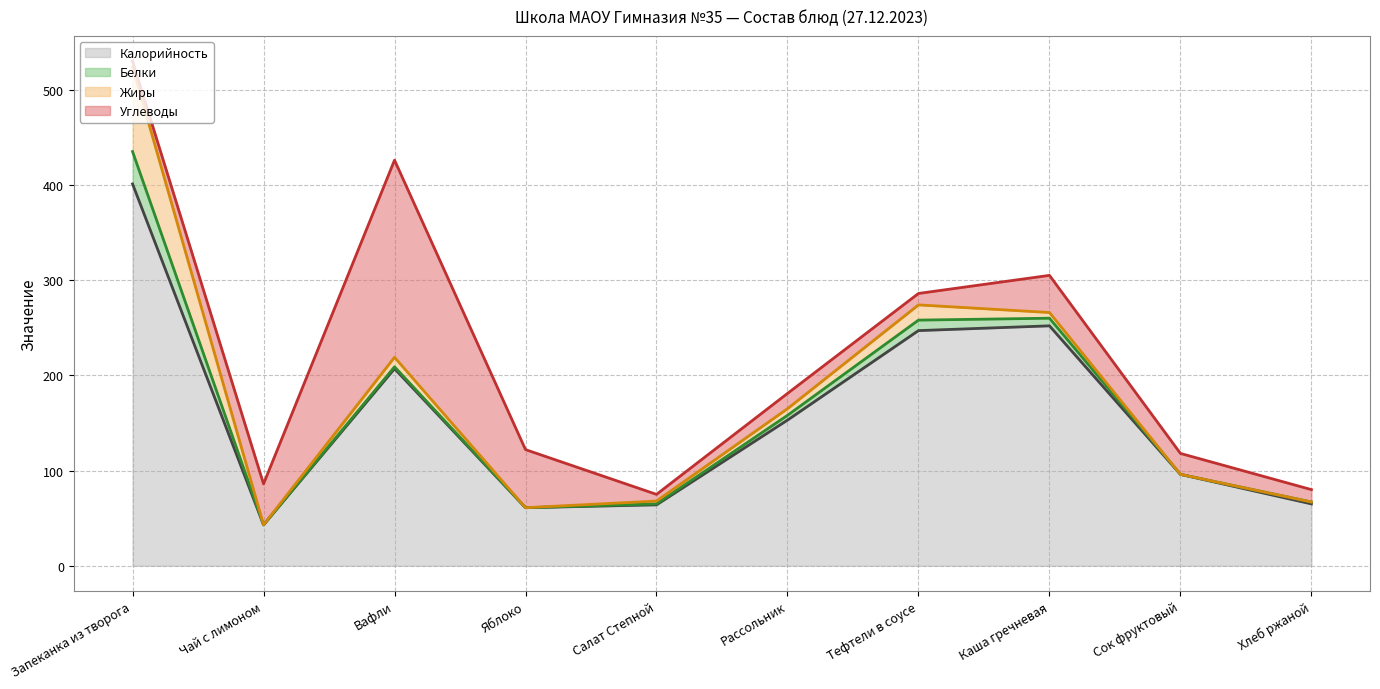

True or false: Углеводы and Жиры cross at least once.

True